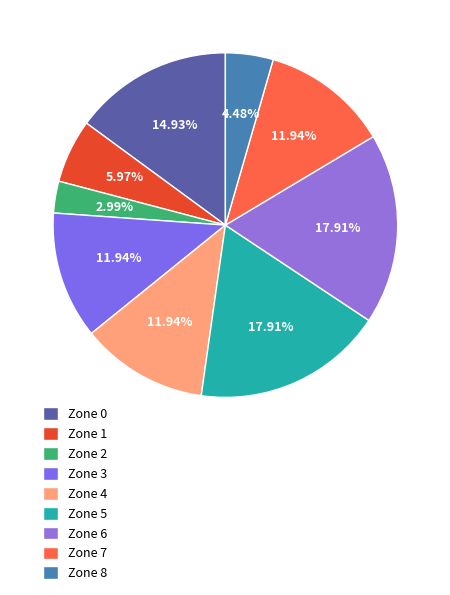

Is the sum of Zone 8 and Zone 6 greater than half?

No